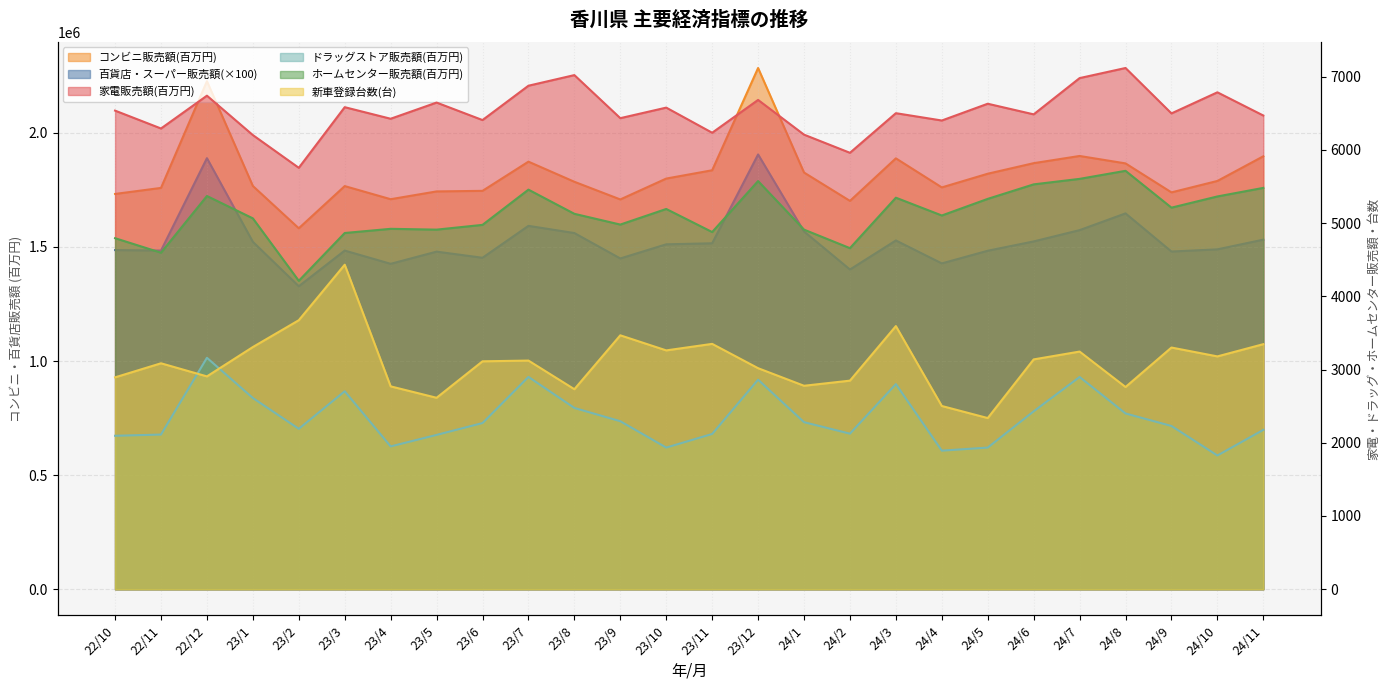

What is the average value of the 家電販売額(百万円) series?

6516.1